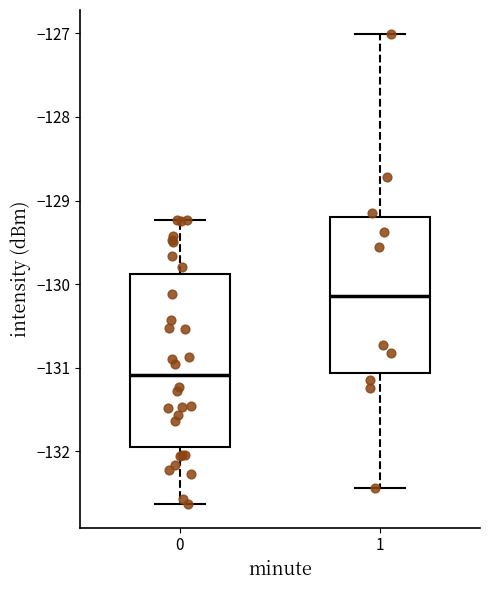

Reading left to right, transcribe this box plot: for each box, give where its median line is, the range the box spans, and where its two whiskers end, as read against the y-axis. The values are not printed on the chart, so give them approximately, as read against the axis.

0: median -131.1, box -131.9 to -129.9, whiskers -132.6 to -129.2
1: median -130.1, box -131.1 to -129.2, whiskers -132.4 to -127.0